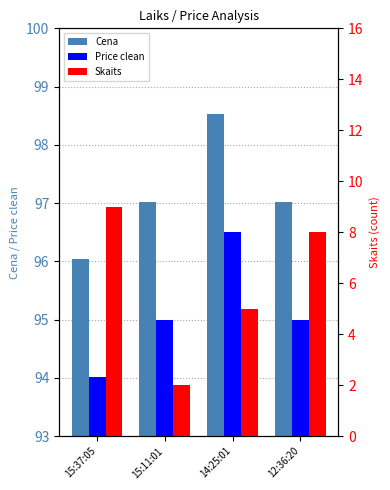

Which category has the highest value in the Skaits series?

15:37:05